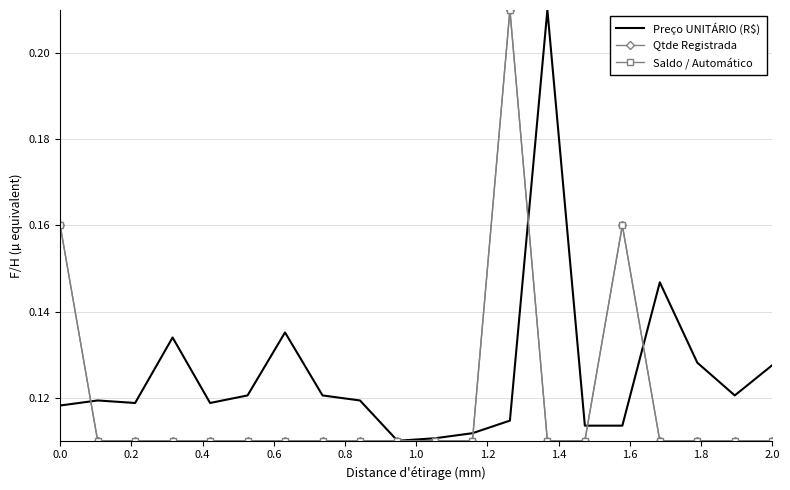

Which series has the largest range (max minus min)?

Preço UNITÁRIO (R$)